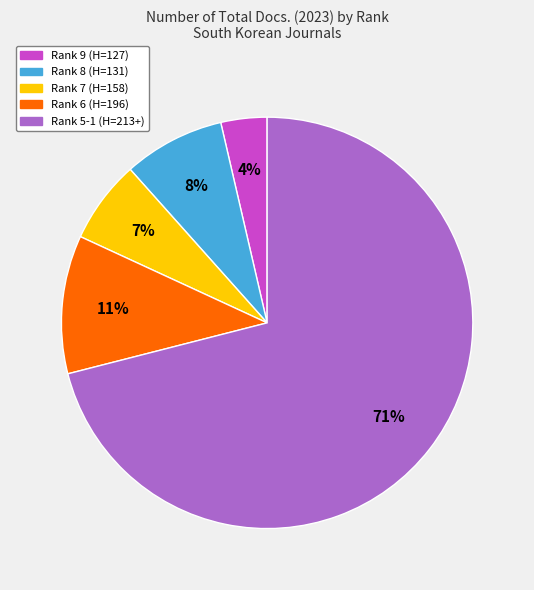

Does any single category account for the majority?

Yes